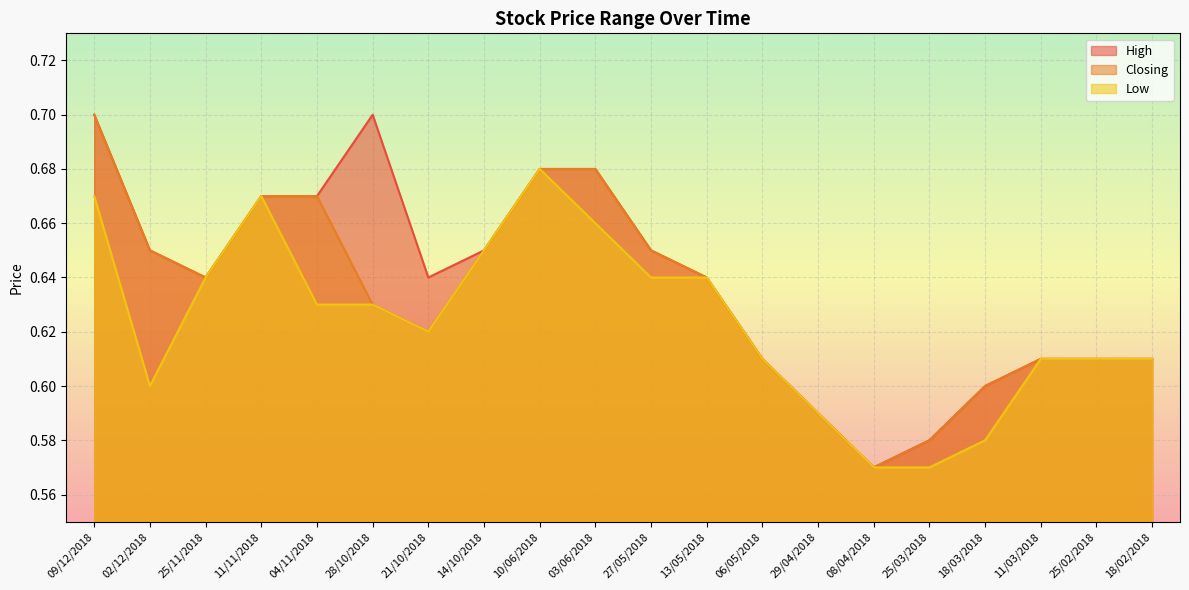

Which series has the largest range (max minus min)?

High